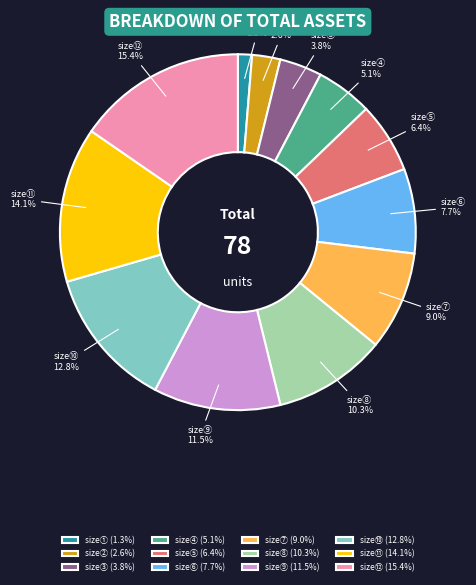

Rank the categories by value from lowest to highest.

size①, size②, size③, size④, size⑤, size⑥, size⑦, size⑧, size⑨, size⑩, size⑪, size⑫